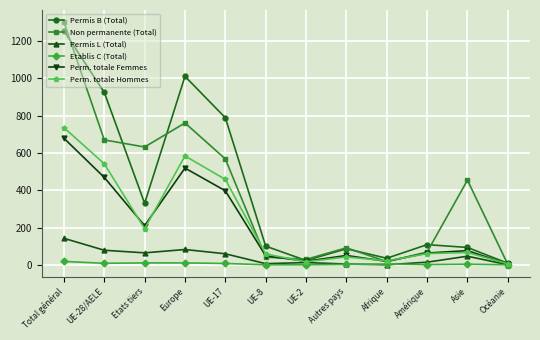

Count the number of data series in this chart.

6